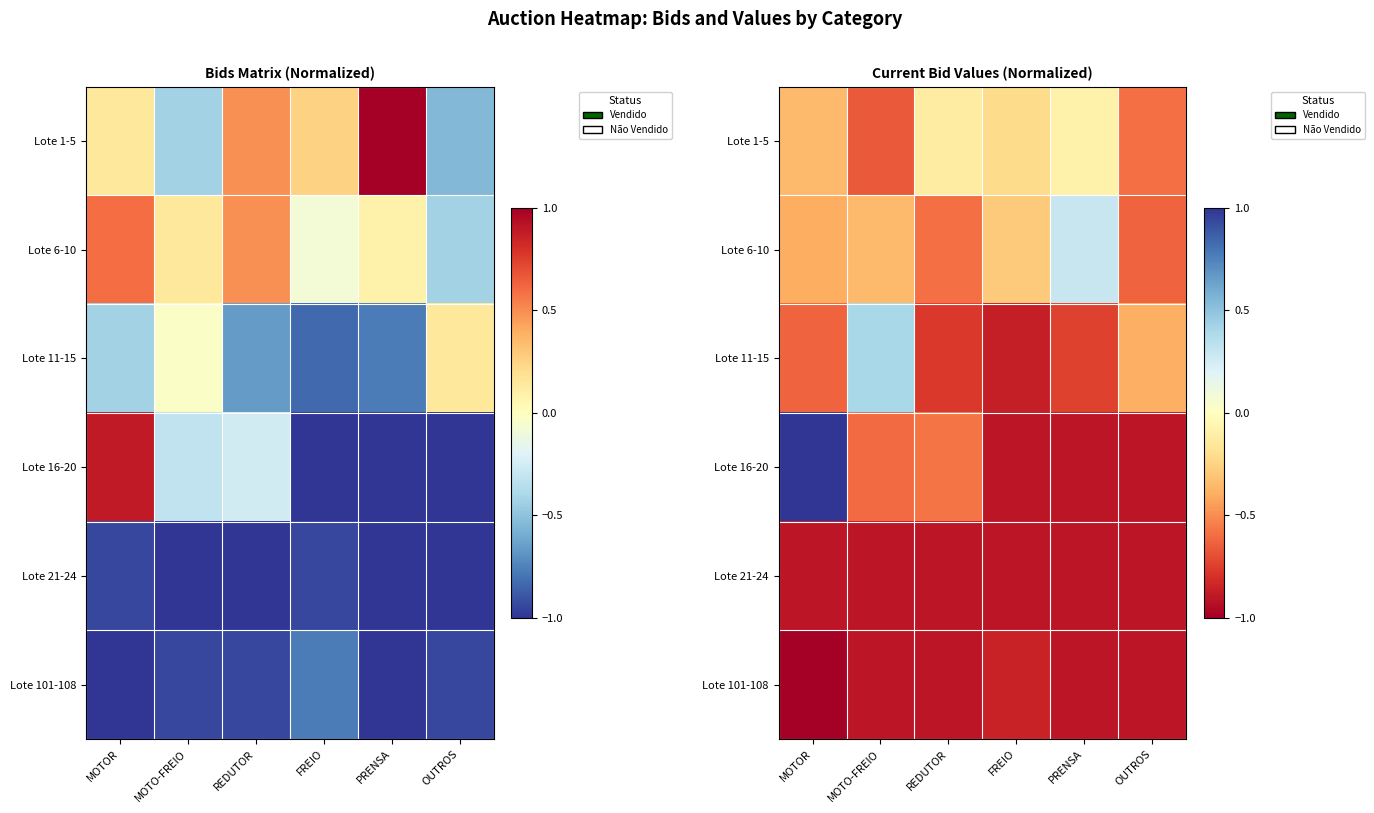

What is the total value across all series at MOTO-FREIO?

-3.0